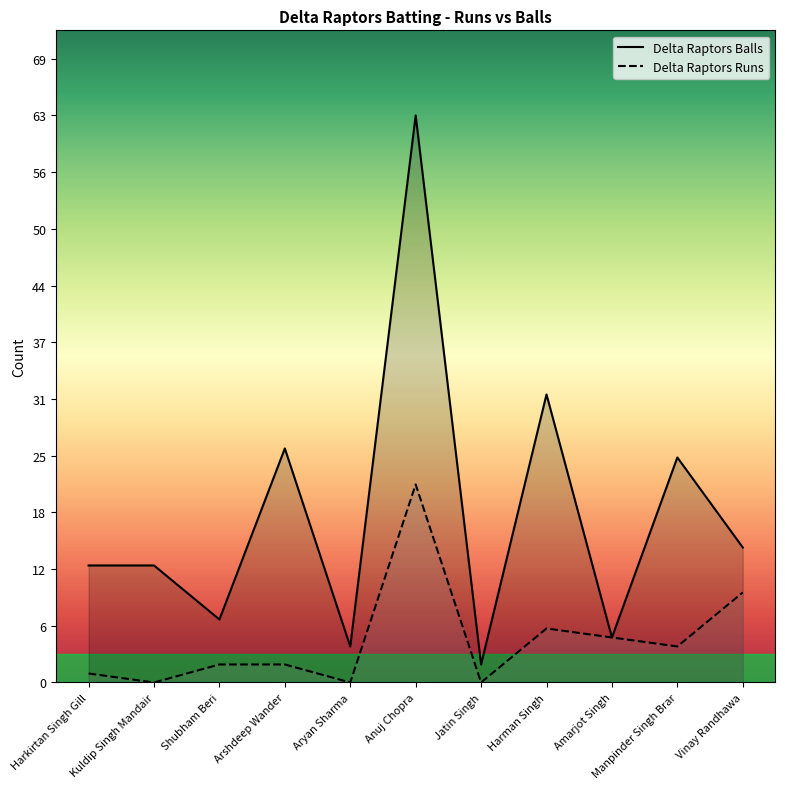

What is the difference between the second highest and second lowest values in the Delta Raptors Runs series?

10